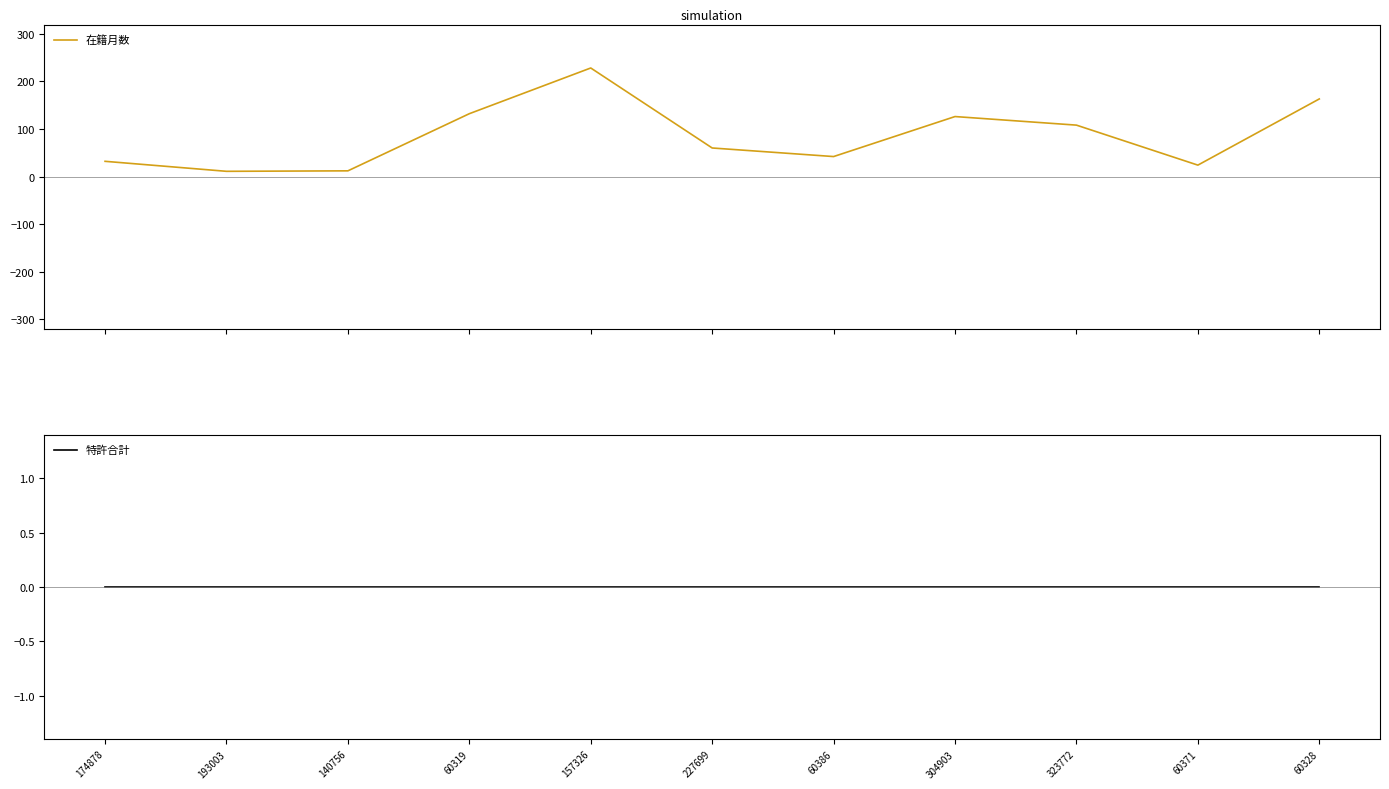

Which series has the largest total across all categories?

在籍月数